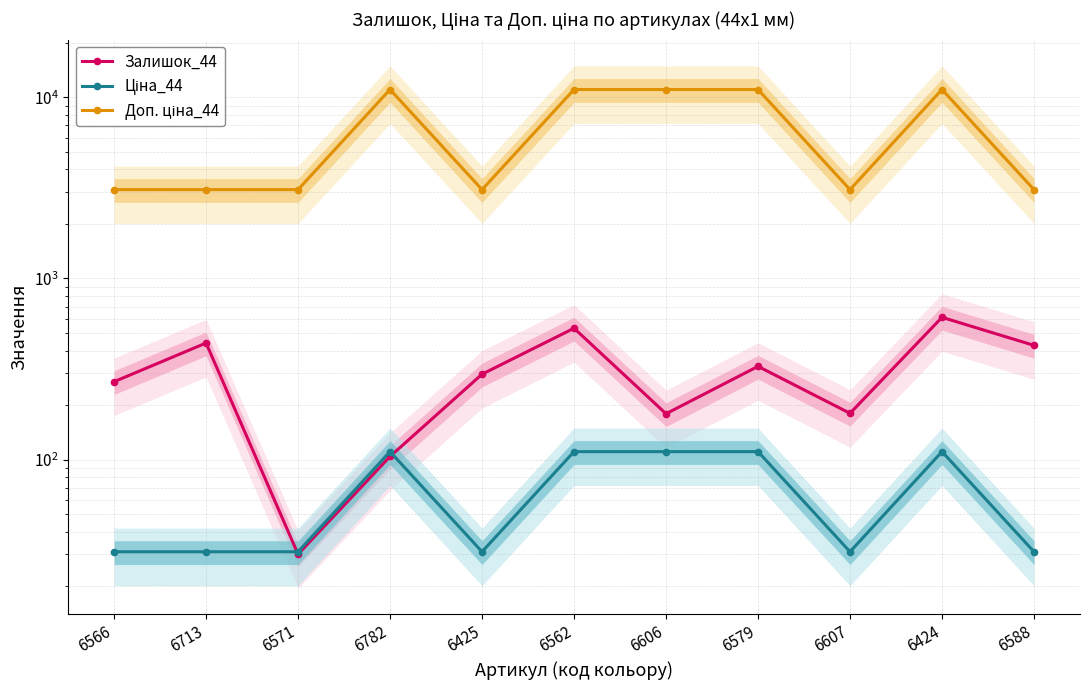

What is the sum of all Доп. ціна_44 values?

73845.0